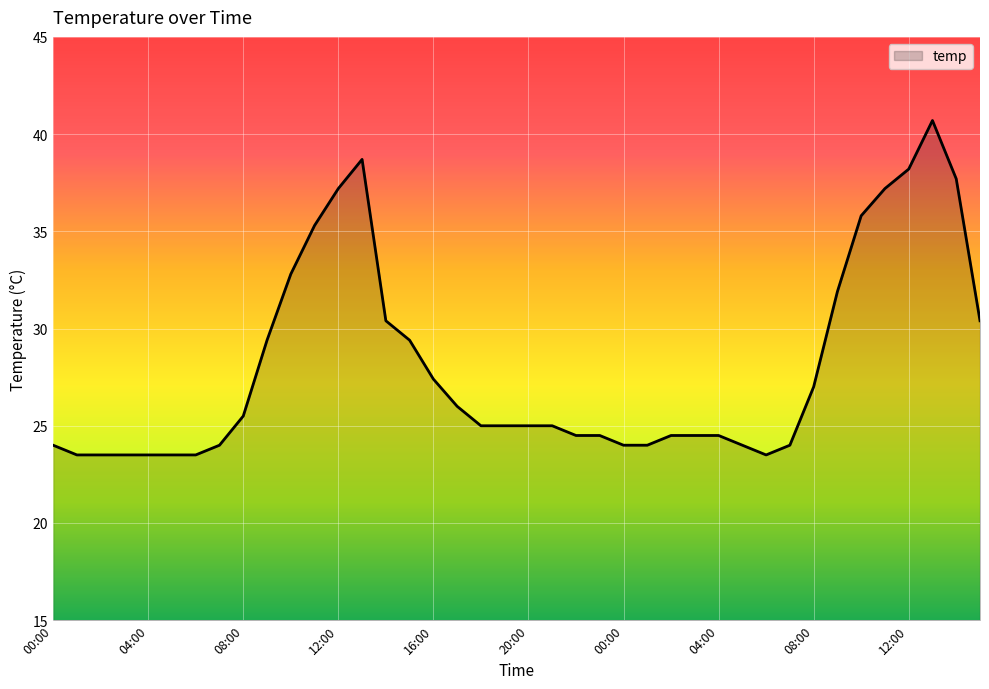

What is the greatest value displayed?

40.7